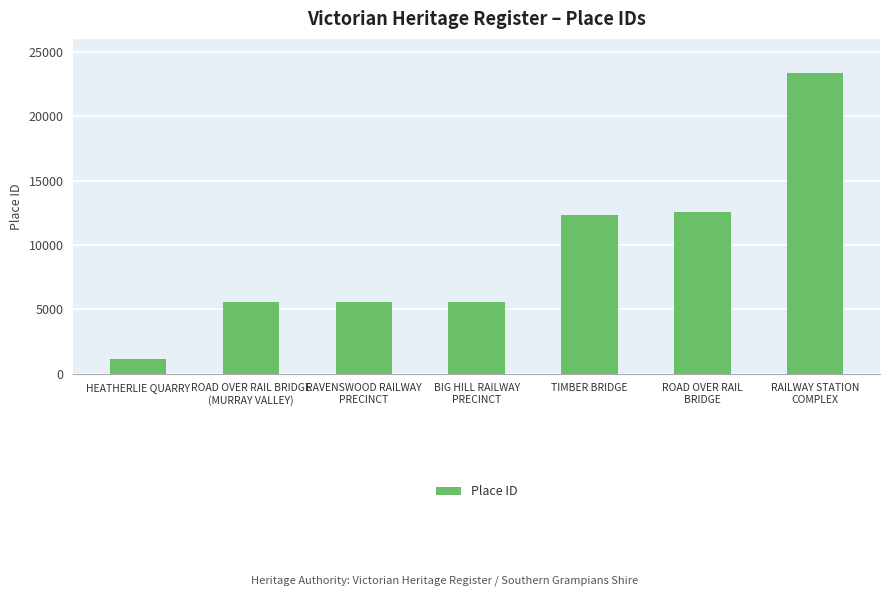

True or false: the data shows 1934 at HEATHERLIE QUARRY.

False